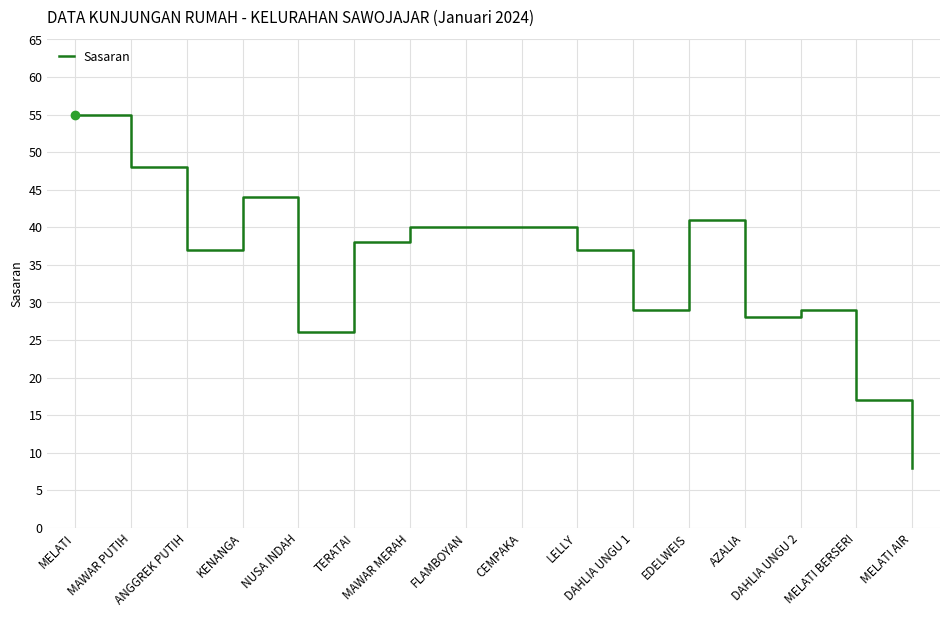

What is the maximum value shown in the chart?

55